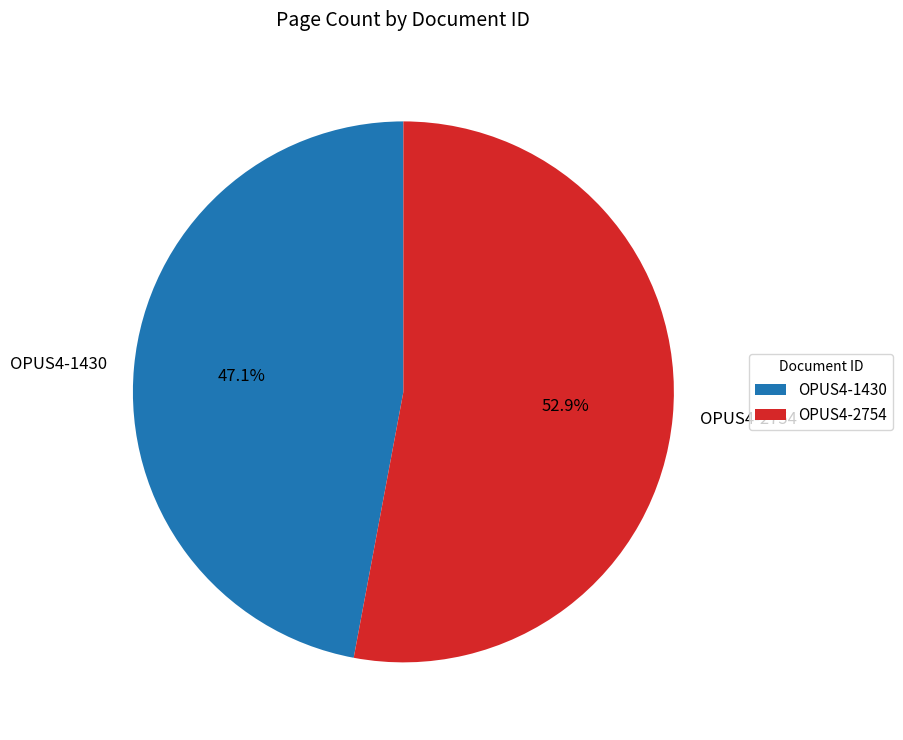

Do OPUS4-1430 and OPUS4-2754 together represent more than half of the pie?

Yes